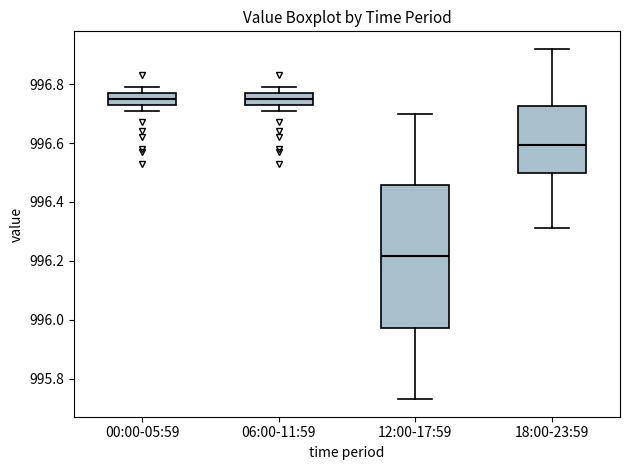

Where is the upper edge of the box for 06:00-11:59 on the y-axis? The values are not printed on the chart, so give them approximately, as read against the axis.

996.78